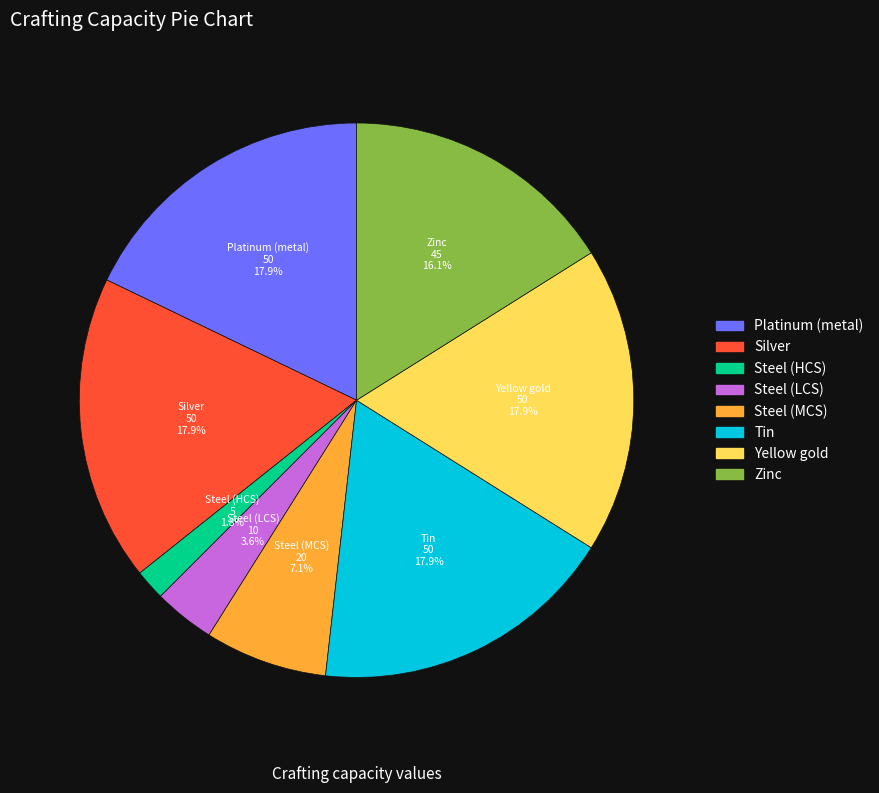

True or false: Steel (LCS) accounts for 4% of the total.

True